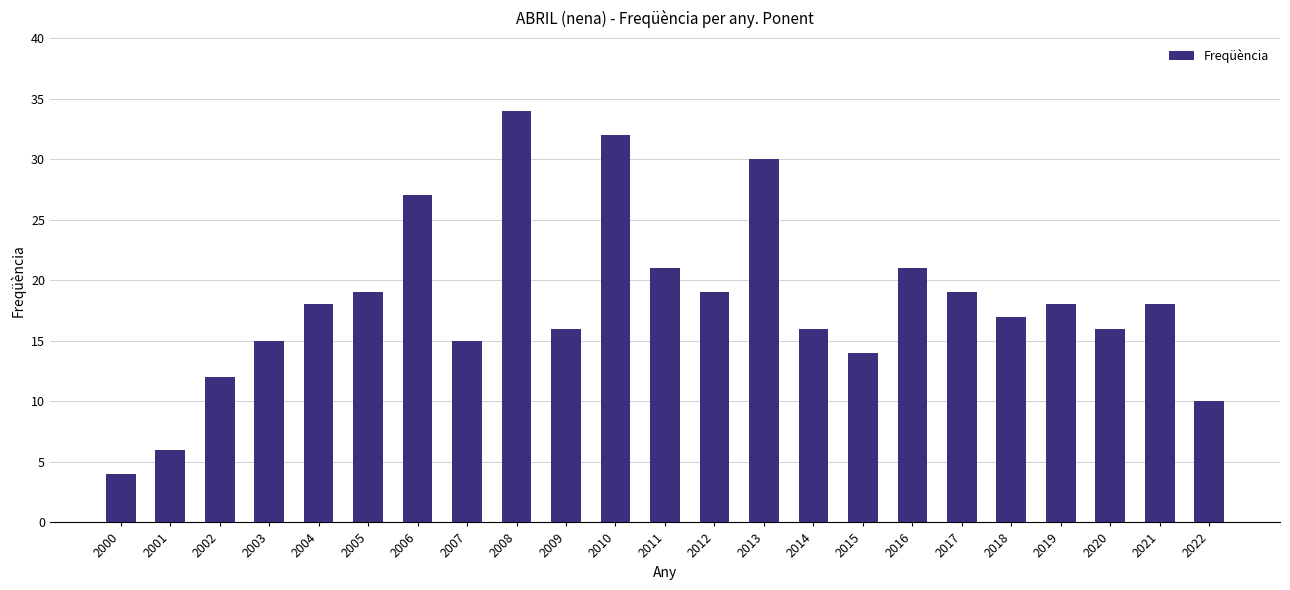

What is the greatest value displayed?

34